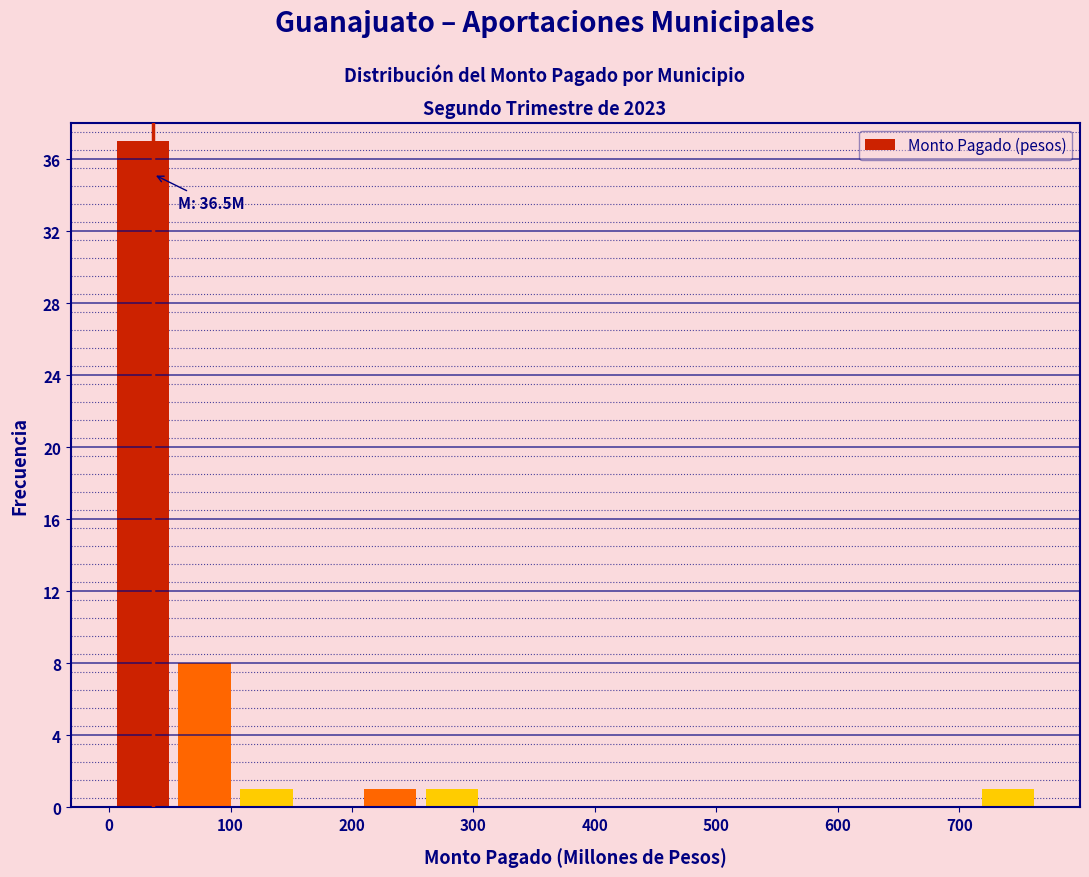

Over which range of the x-axis is the bar tallest?

0 to 50